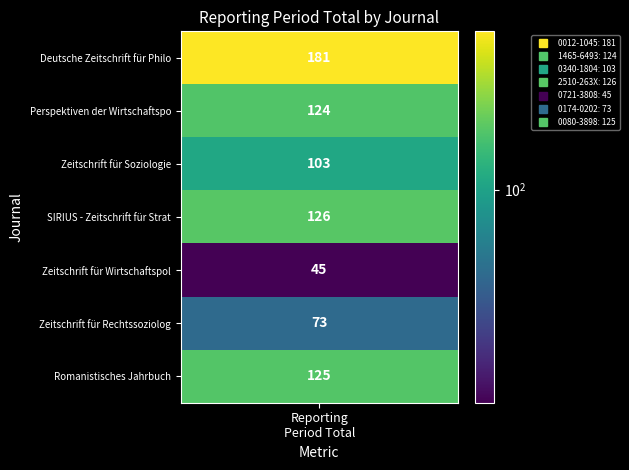

Is it true that the value at values is 60?

False